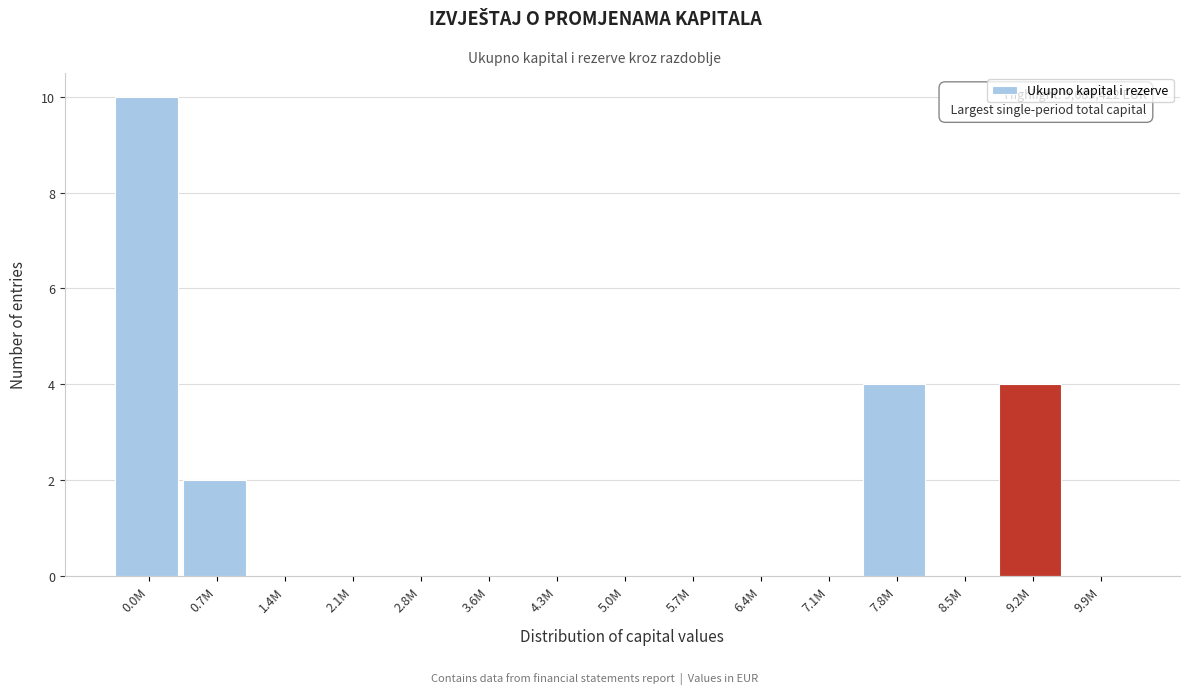

Reading right to left, list all the values displayed in this chart.

9.9M=0	9.2M=4	8.5M=0	7.8M=4	7.1M=0	6.4M=0	5.7M=0	5.0M=0	4.3M=0	3.6M=0	2.8M=0	2.1M=0	1.4M=0	0.7M=2	0.0M=10